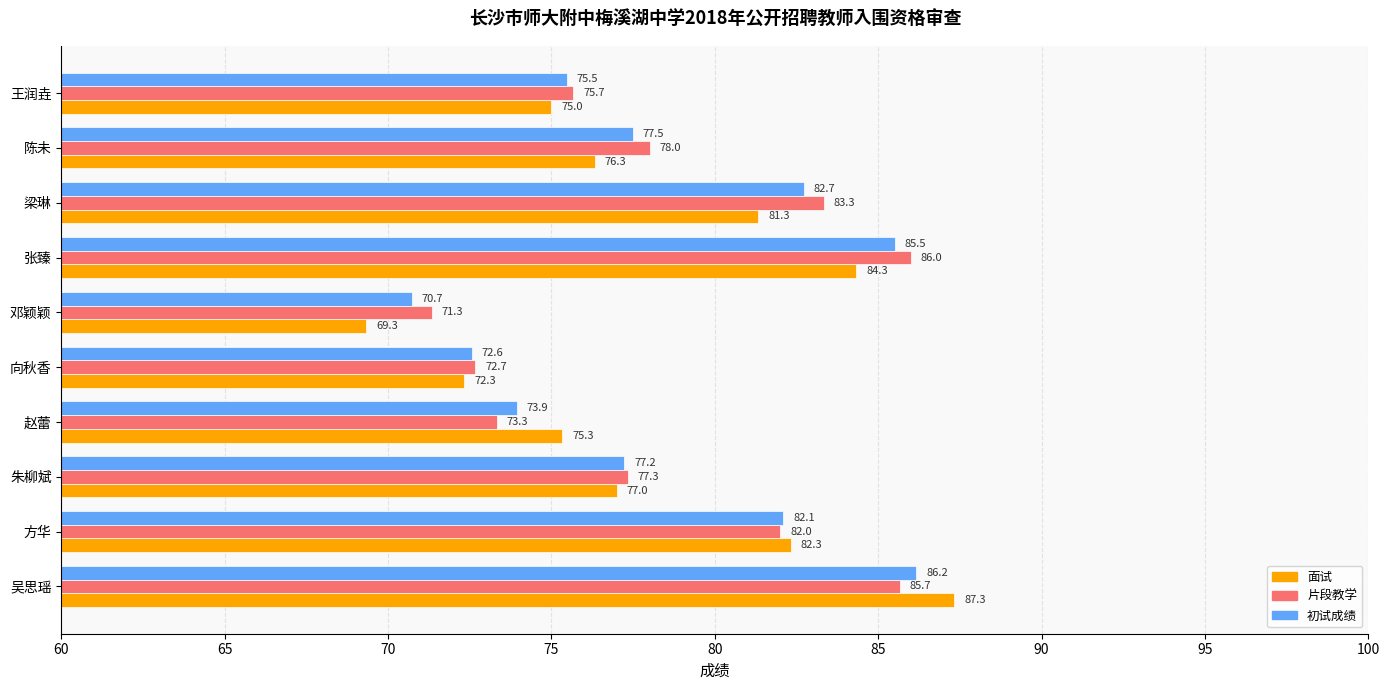

What is the difference between the second highest and minimum values in the 初试成绩 series?

14.8